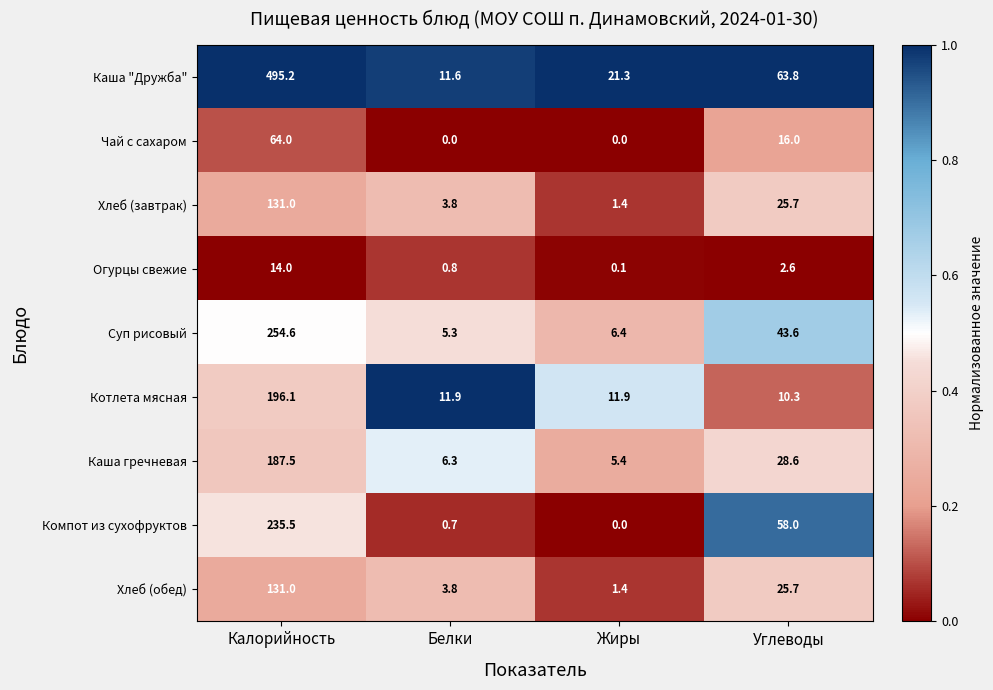

At how many categories does at least one series exceed 0?

4